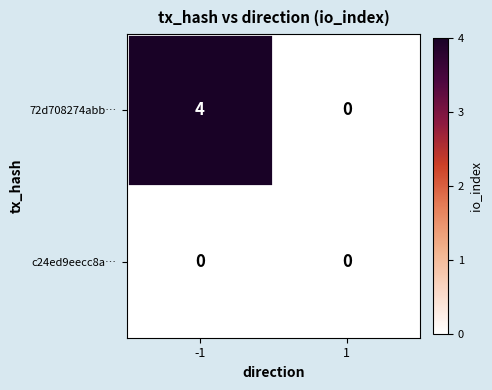

Rank the categories by 72d708274abb… value from lowest to highest.

1, -1